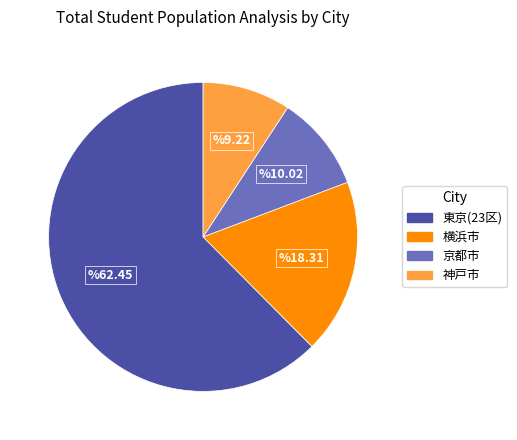

How many slices are in this pie chart?

4